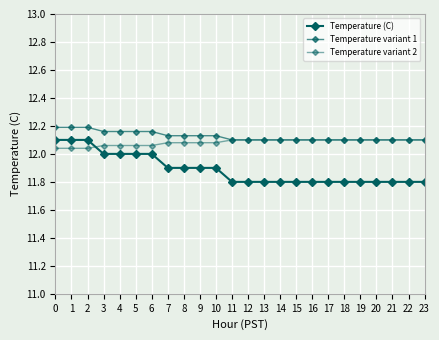

What is the approximate value of Temperature variant 2 at 21?

12.1